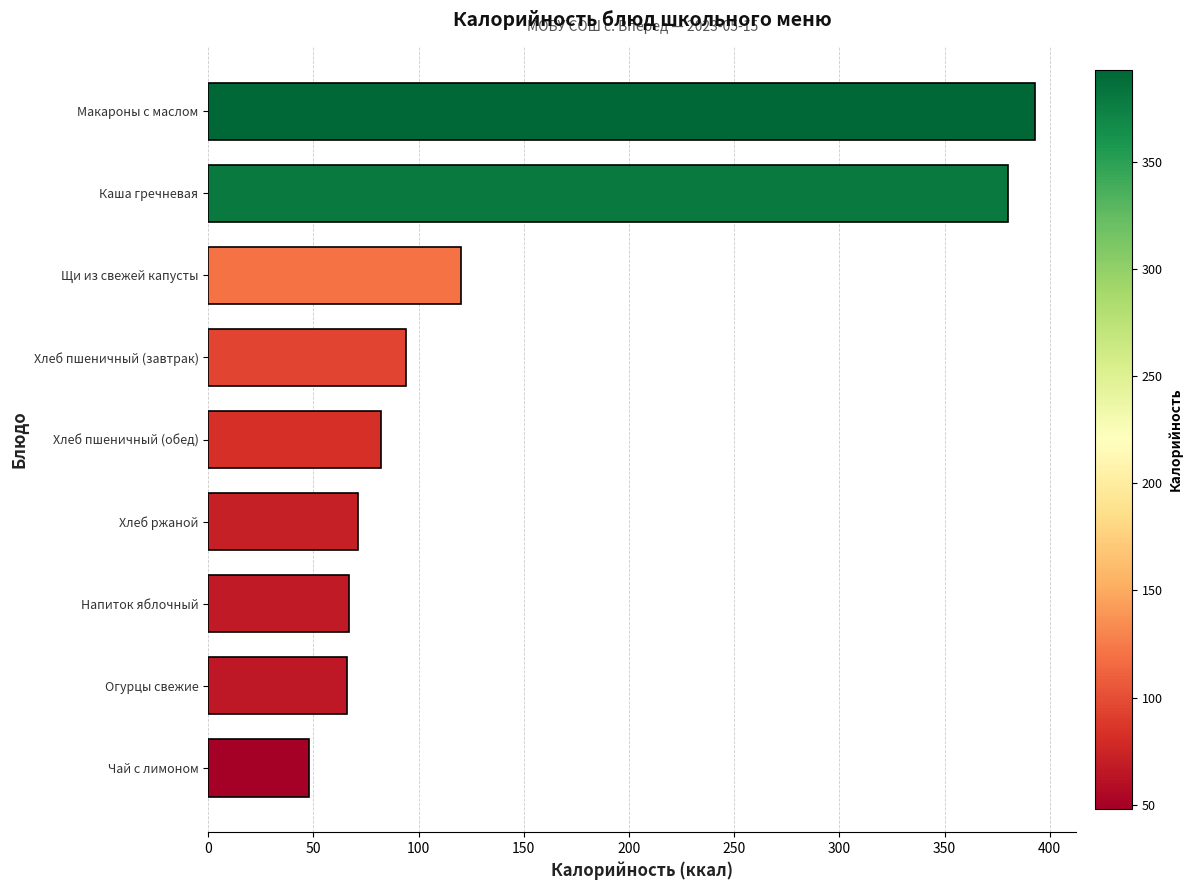

What is the greatest value displayed?

393